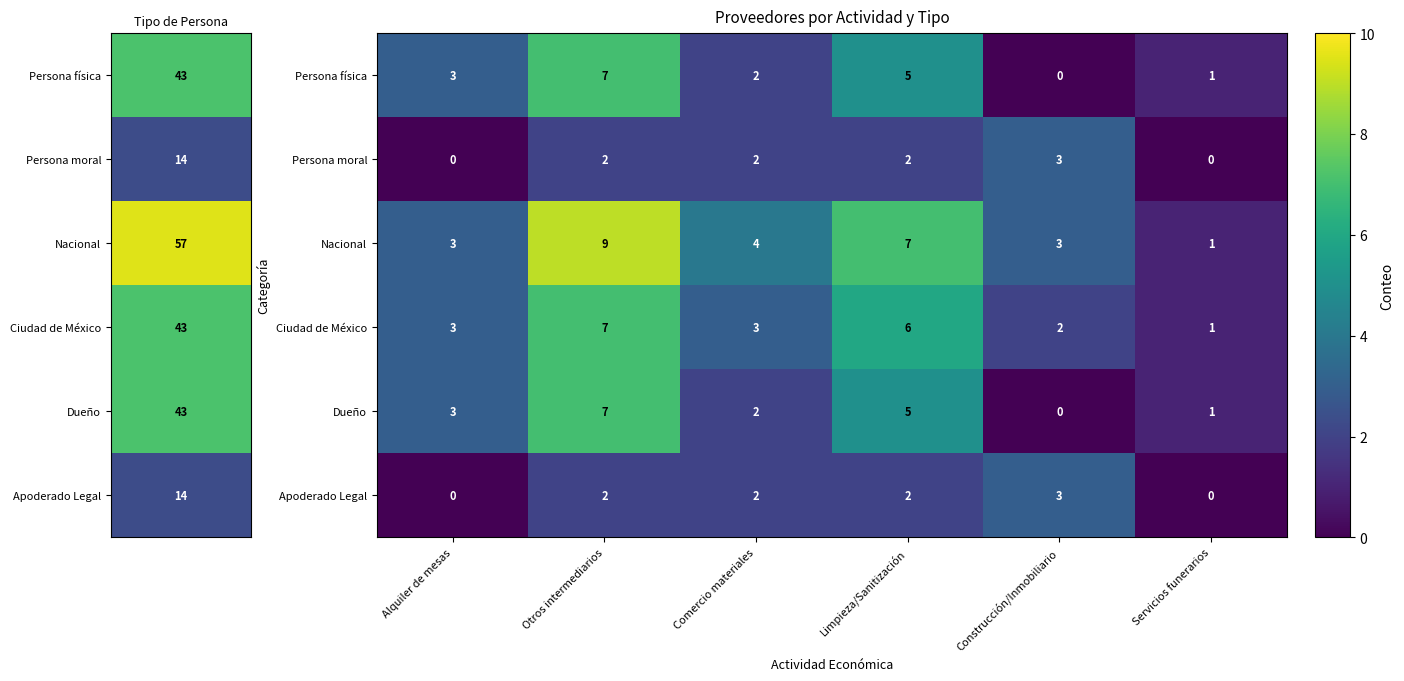

The Dueño series shows 3 at Construcción/Inmobiliario. True or false?

False